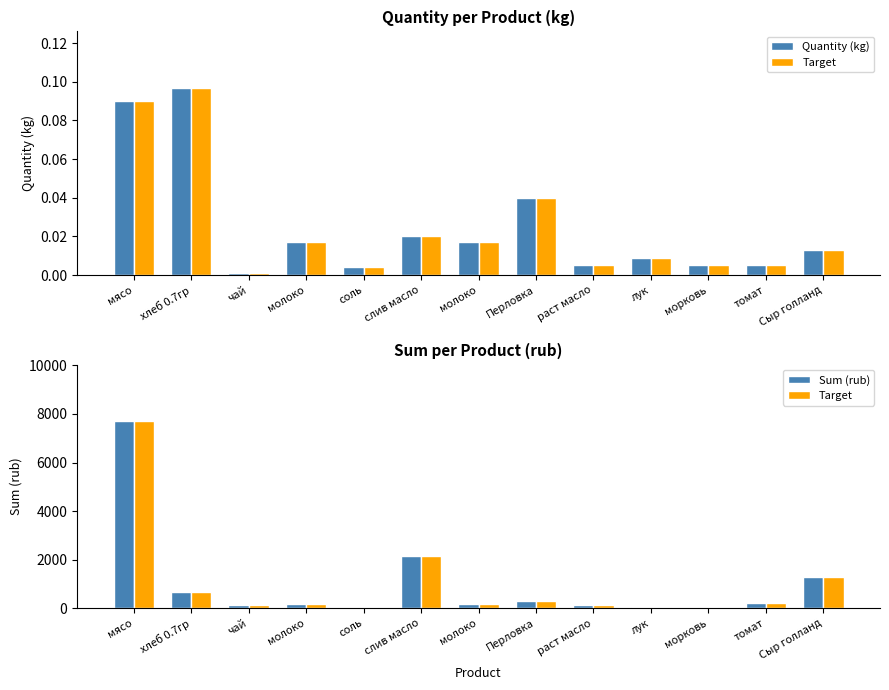

What is the difference between the Target values at морковь and молоко?

165.1